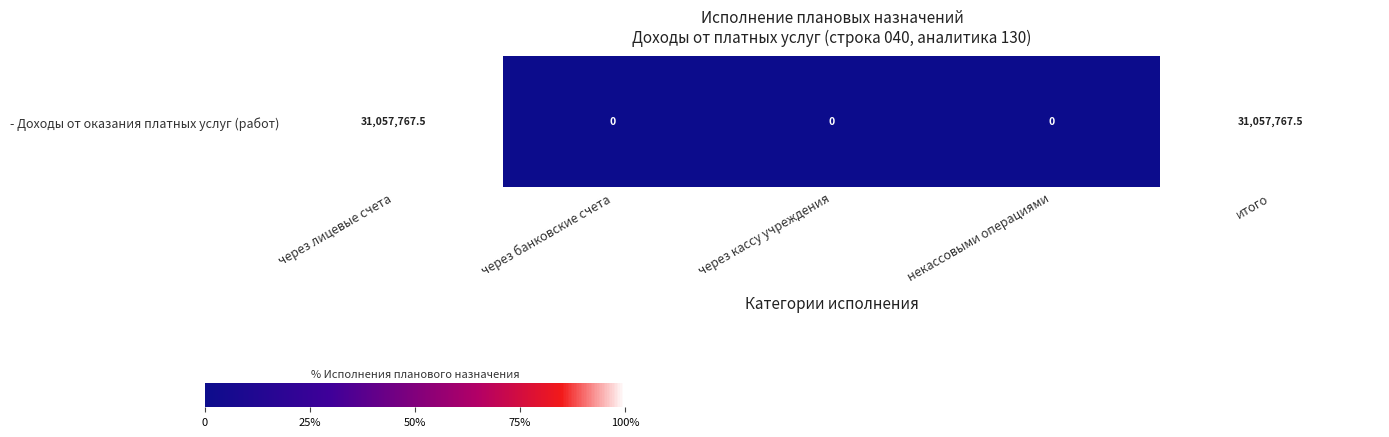

What is the difference between the maximum and minimum values?

1